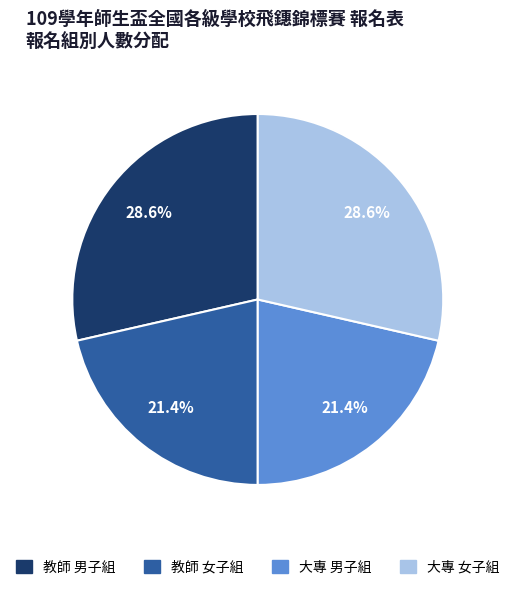

What percentage is the 教師 女子組 slice, to the nearest percent?

21%